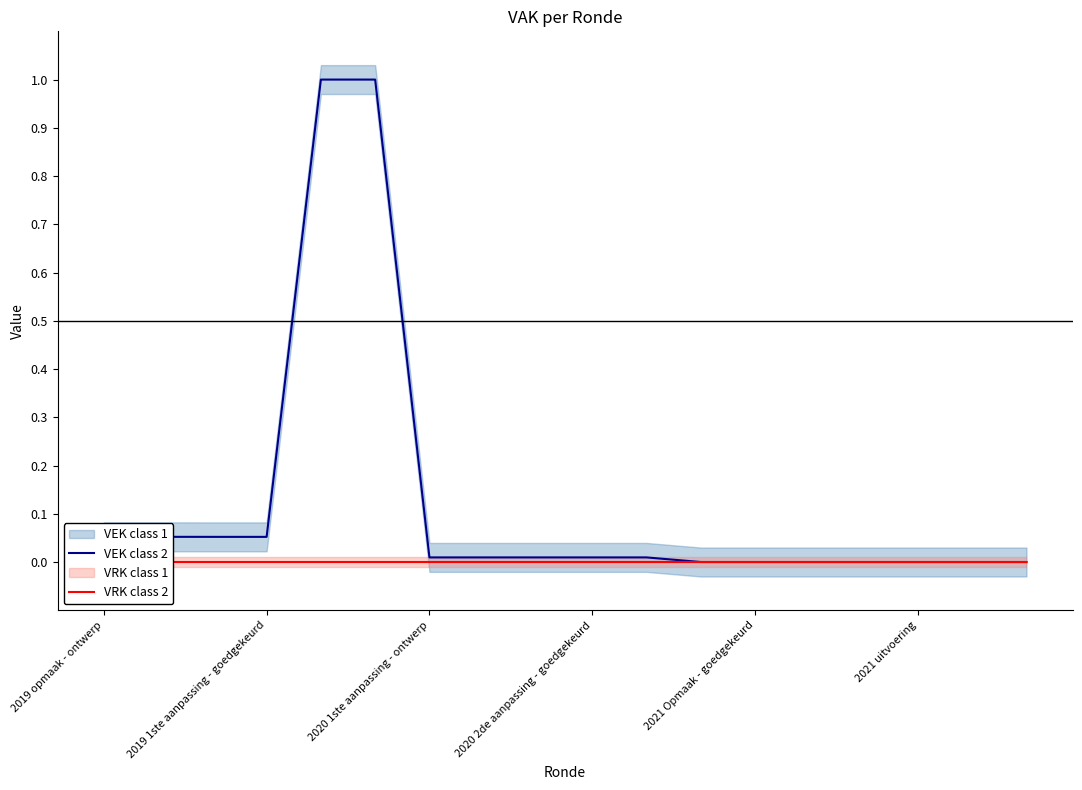

What is the difference between the highest and lowest values at 2019 1ste aanpassing - goedgekeurd?

0.1